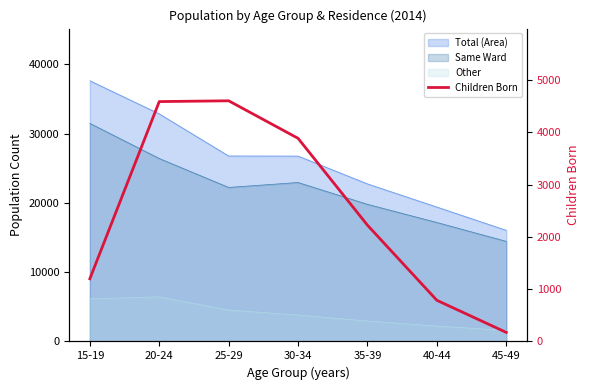

List the labels in order of value, largest first.

25-29, 20-24, 30-34, 35-39, 15-19, 40-44, 45-49